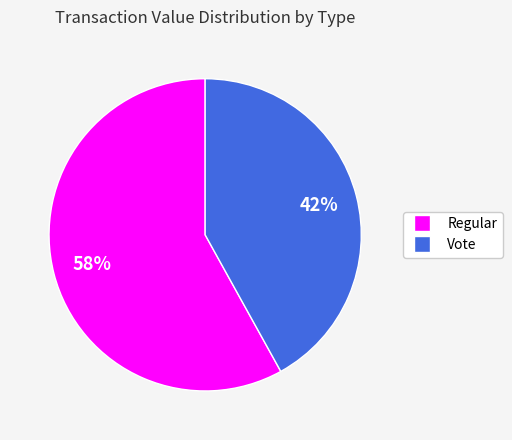

To the nearest percent, what is the difference between the largest and smallest slice percentages?

16%